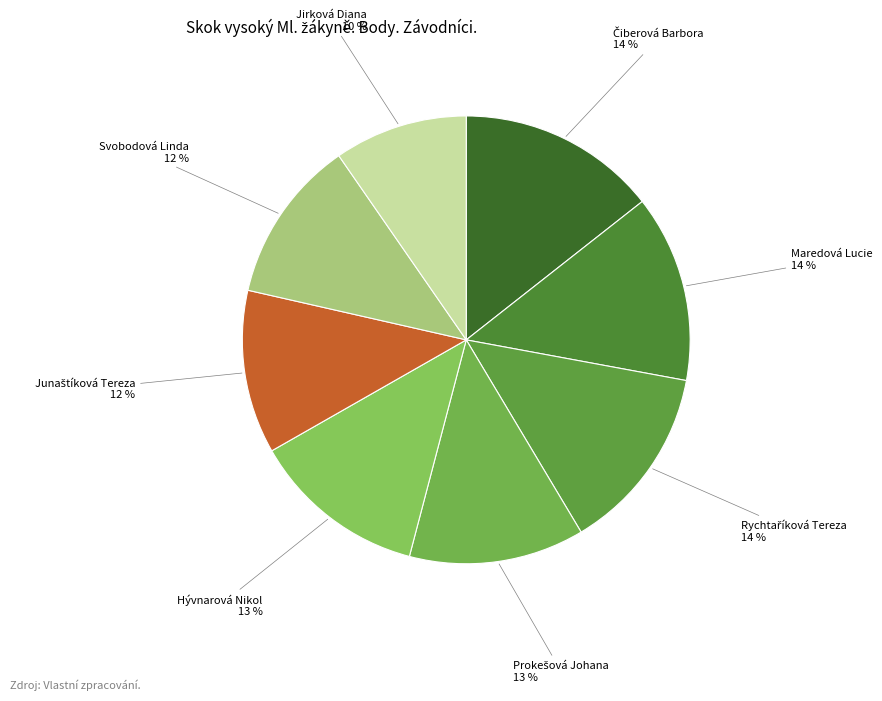

Is there a majority slice in this chart?

No